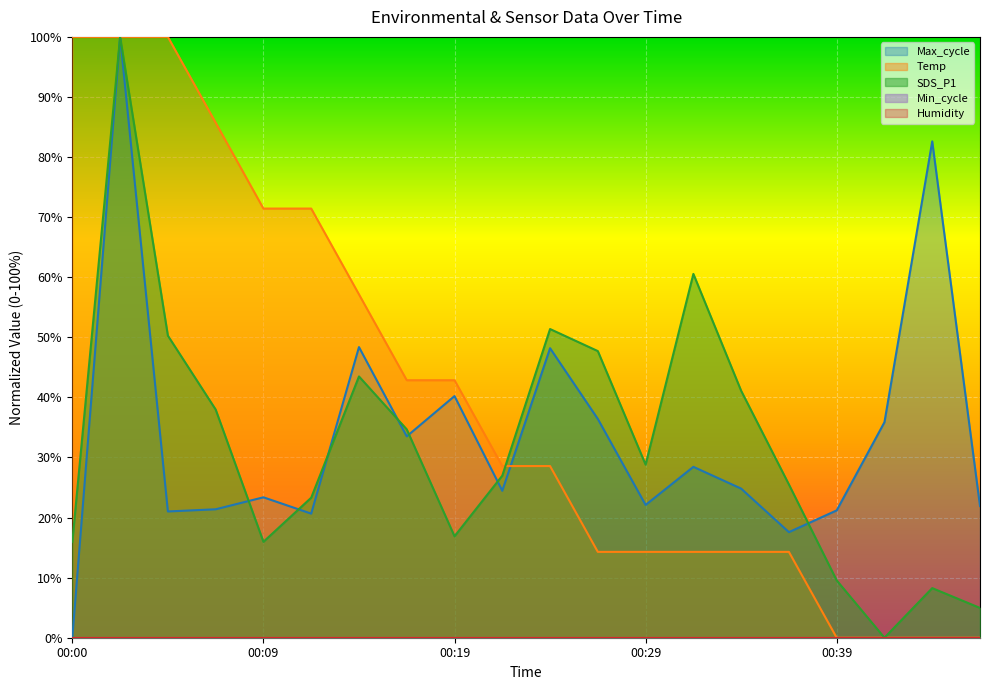

Reading left to right, list all the values displayed in this chart.

Temp: 00:00=100.0	00:02=100.0	00:05=100.0	00:07=85.7	00:09=71.4	00:12=71.4	00:14=57.1	00:17=42.9	00:19=42.9	00:22=28.6	00:24=28.6	00:27=14.3	00:29=14.3	00:32=14.3	00:34=14.3	00:36=14.3	00:39=0.0	00:42=0.0	00:44=0.0	00:47=0.0
SDS_P1: 00:00=16.0	00:02=100.0	00:05=50.3	00:07=38.0	00:09=16.0	00:12=23.3	00:14=43.5	00:17=34.7	00:19=16.9	00:22=27.0	00:24=51.4	00:27=47.7	00:29=28.8	00:32=60.6	00:34=41.1	00:36=25.5	00:39=9.5	00:42=0.0	00:44=8.3	00:47=5.0
Max_cycle: 00:00=0.0	00:02=100.0	00:05=21.0	00:07=21.4	00:09=23.4	00:12=20.7	00:14=48.4	00:17=33.5	00:19=40.2	00:22=24.5	00:24=48.2	00:27=36.4	00:29=22.1	00:32=28.4	00:34=24.8	00:36=17.6	00:39=21.2	00:42=35.9	00:44=82.6	00:47=21.9